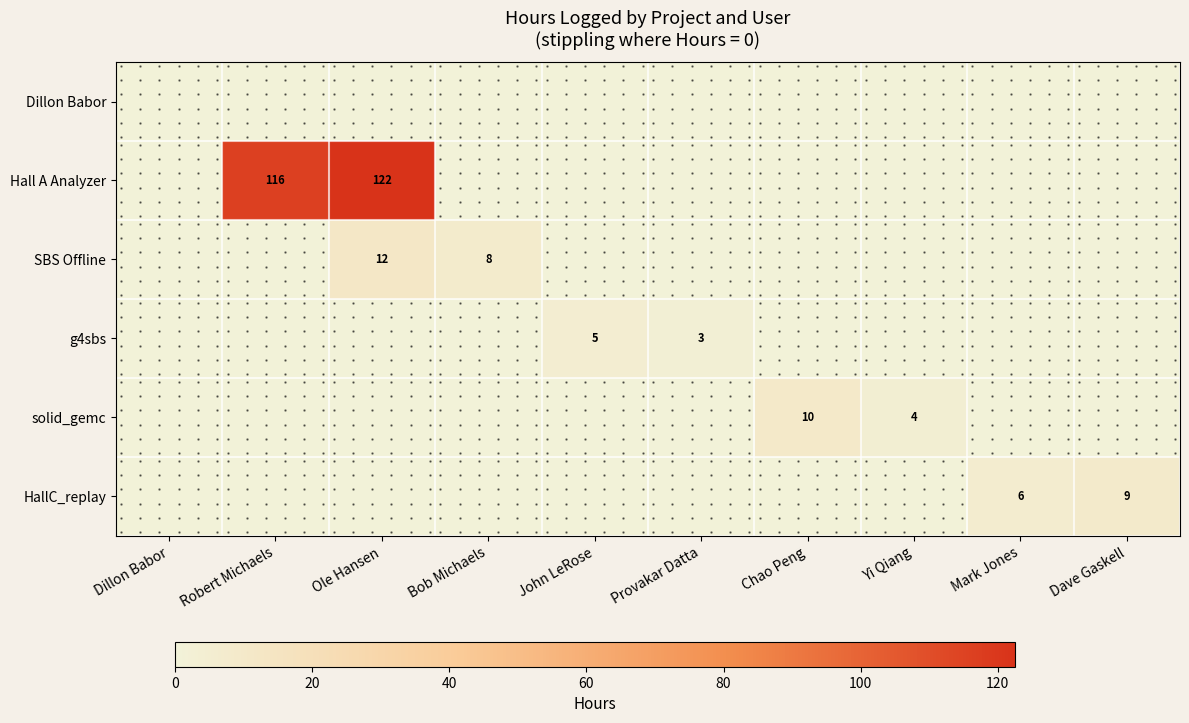

The value of g4sbs at Robert Michaels is -3.3. True or false?

False